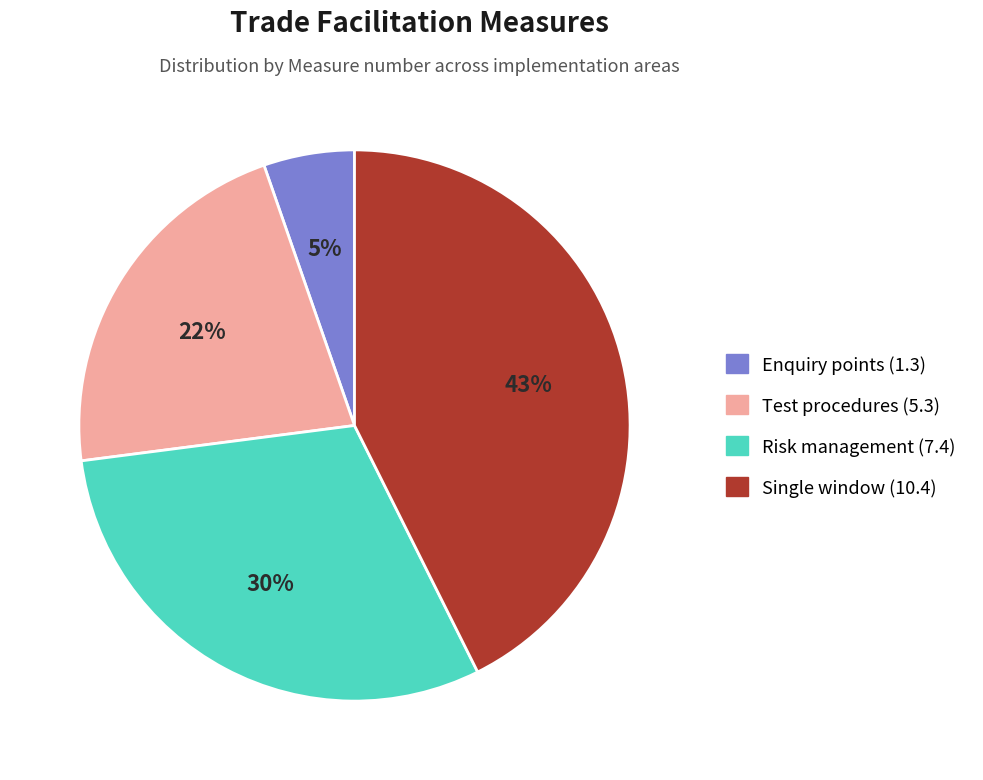

Rank the categories by value from lowest to highest.

Enquiry points (1.3), Test procedures (5.3), Risk management (7.4), Single window (10.4)